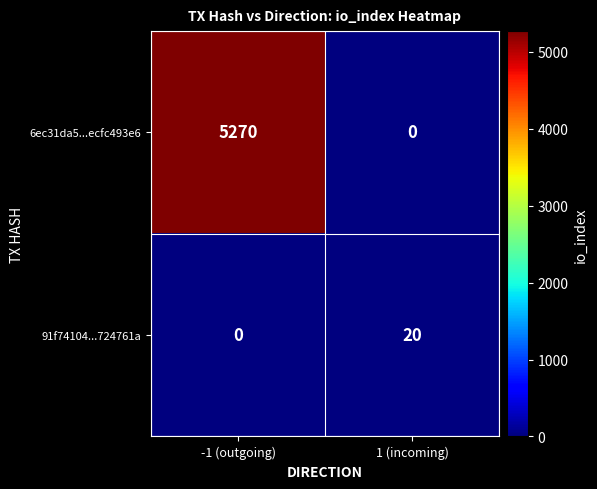

At -1 (outgoing), list the series in order from largest to smallest.

6ec31da5...ecfc493e6, 91f74104...724761a